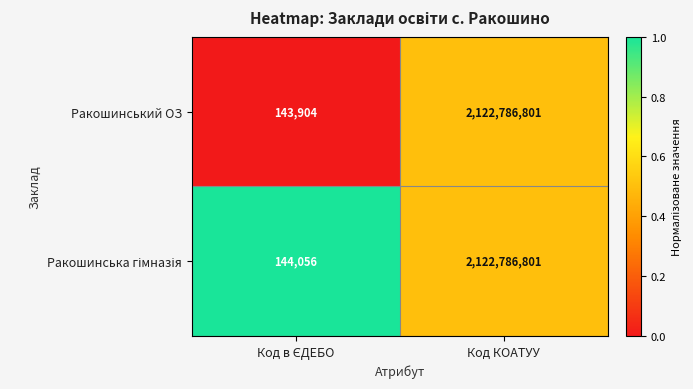

Which series has the largest range (max minus min)?

Ракошинський ОЗ